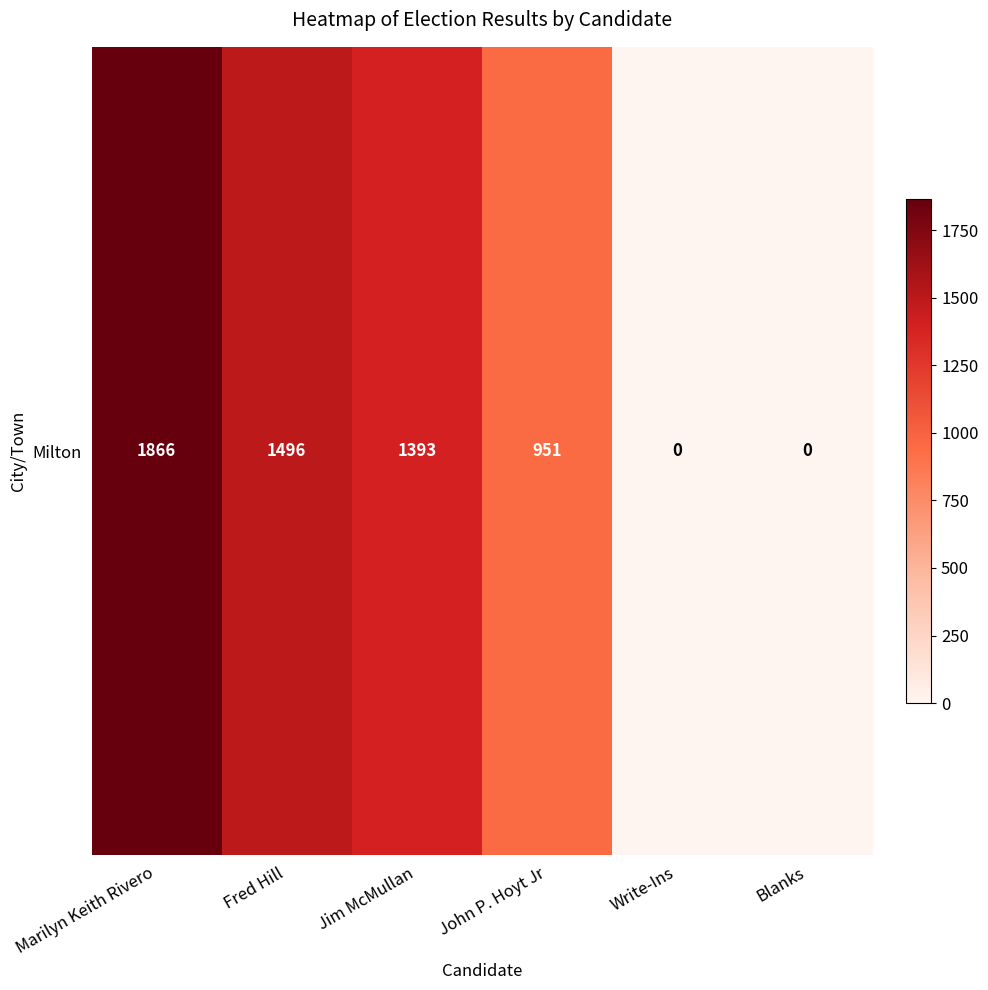

Approximately how many times larger is the value at Fred Hill compared to Jim McMullan?

1.1